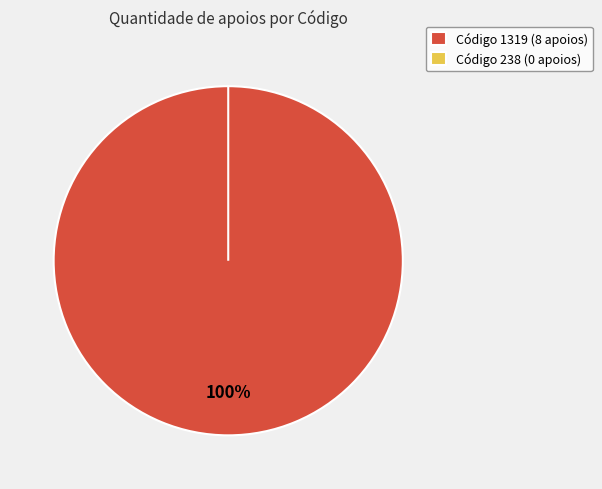

To the nearest percent, what is the difference between the 1319 and 238 slice percentages?

100%